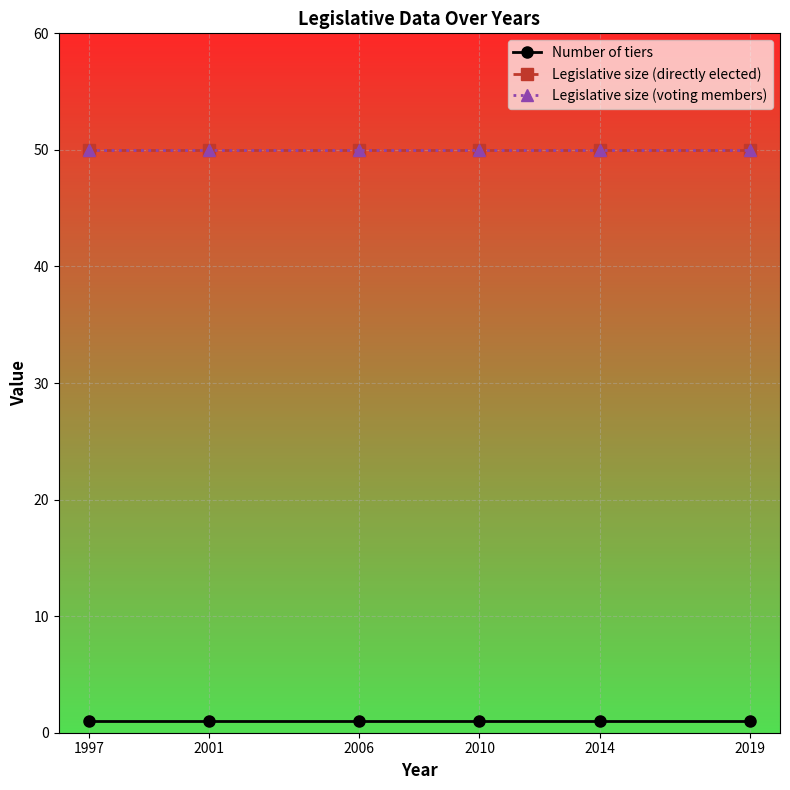

How many lines are shown in the chart?

3